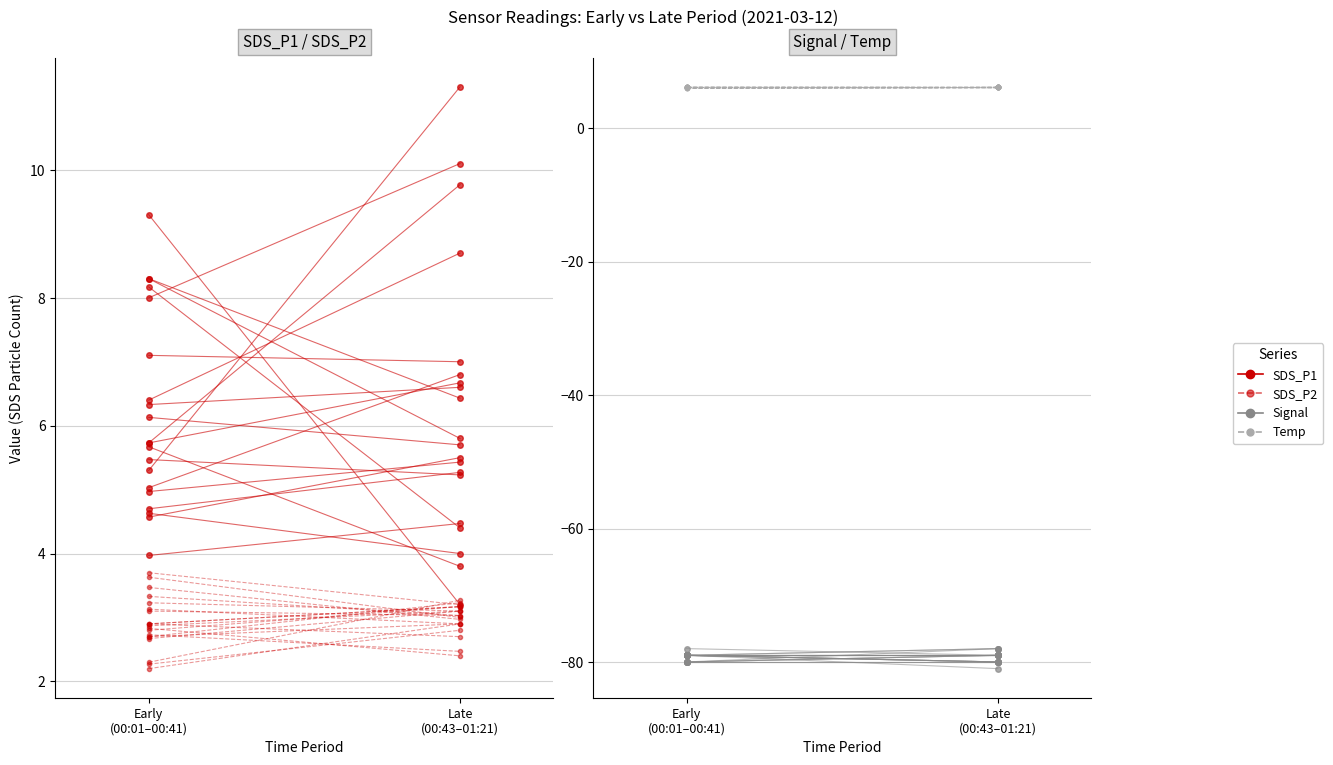

Is the value of SDS_P2 at Early
(00:01–00:41) greater than the value of SDS_P1 at Early
(00:01–00:41)?

No